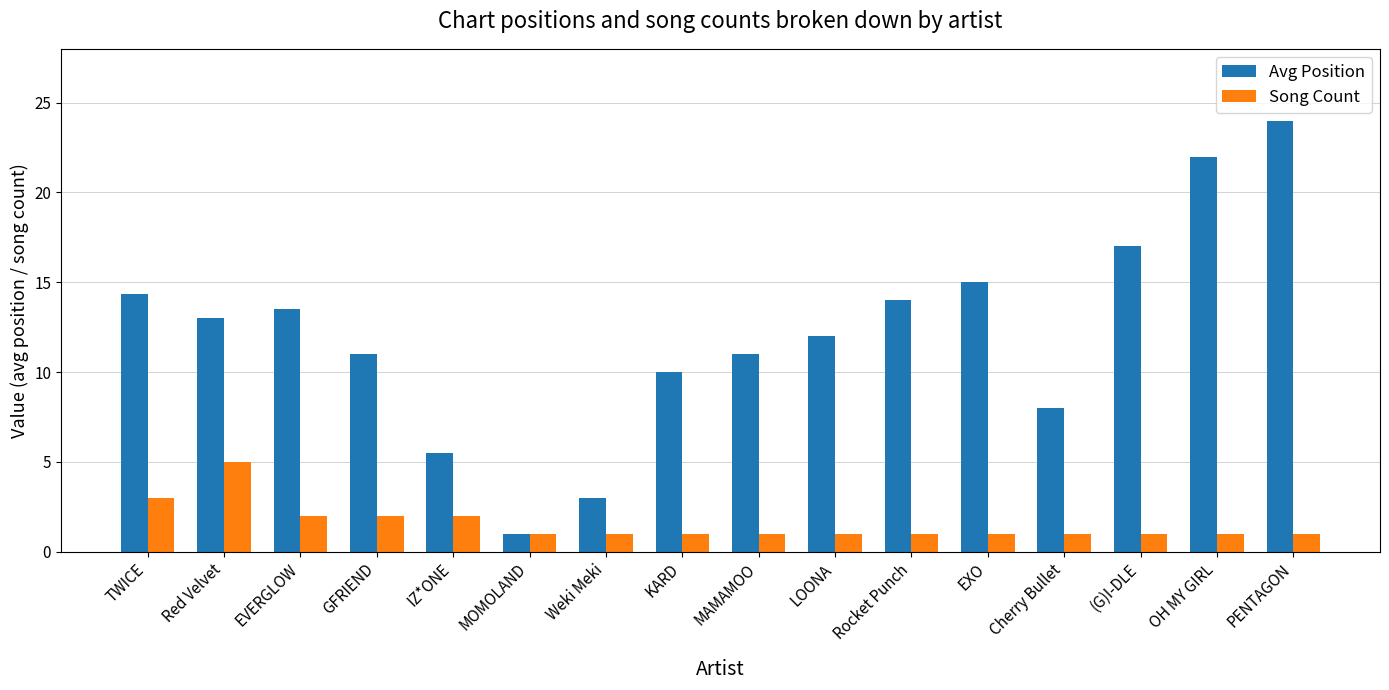

How many groups of bars are there?

16